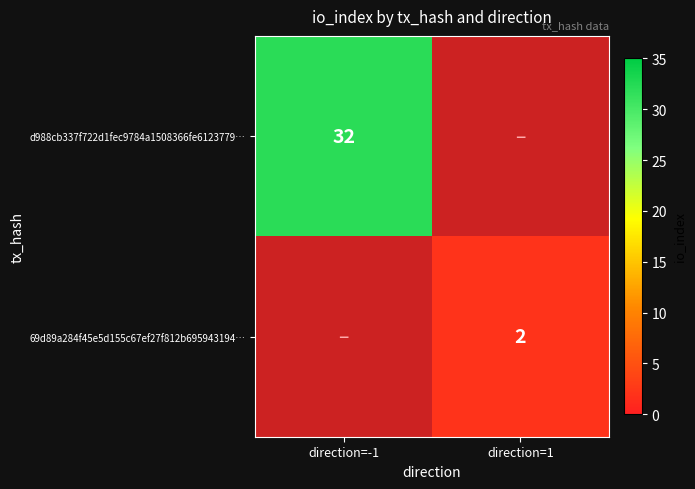

The 69d89a284f45e5d155c67ef27f812b695943194… series shows 2 at direction=1. True or false?

True